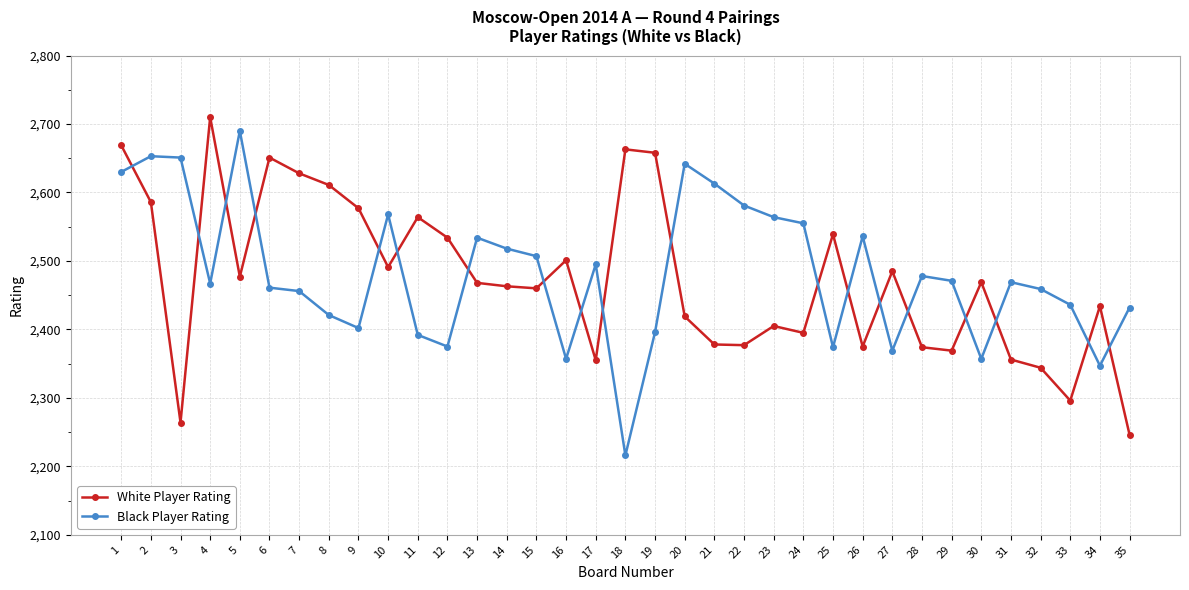

What is the greatest value displayed?

2710